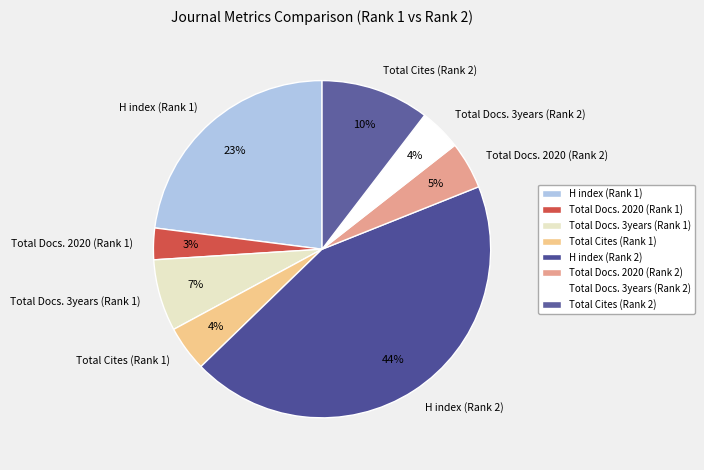

Is Total Docs. 2020 (Rank 2) the majority of the pie?

No